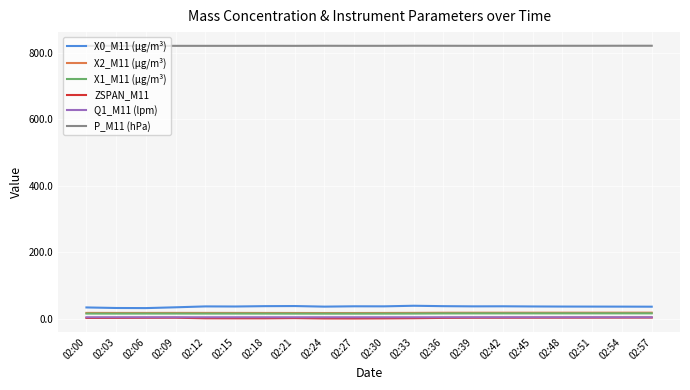

What is the greatest value displayed?

821.7